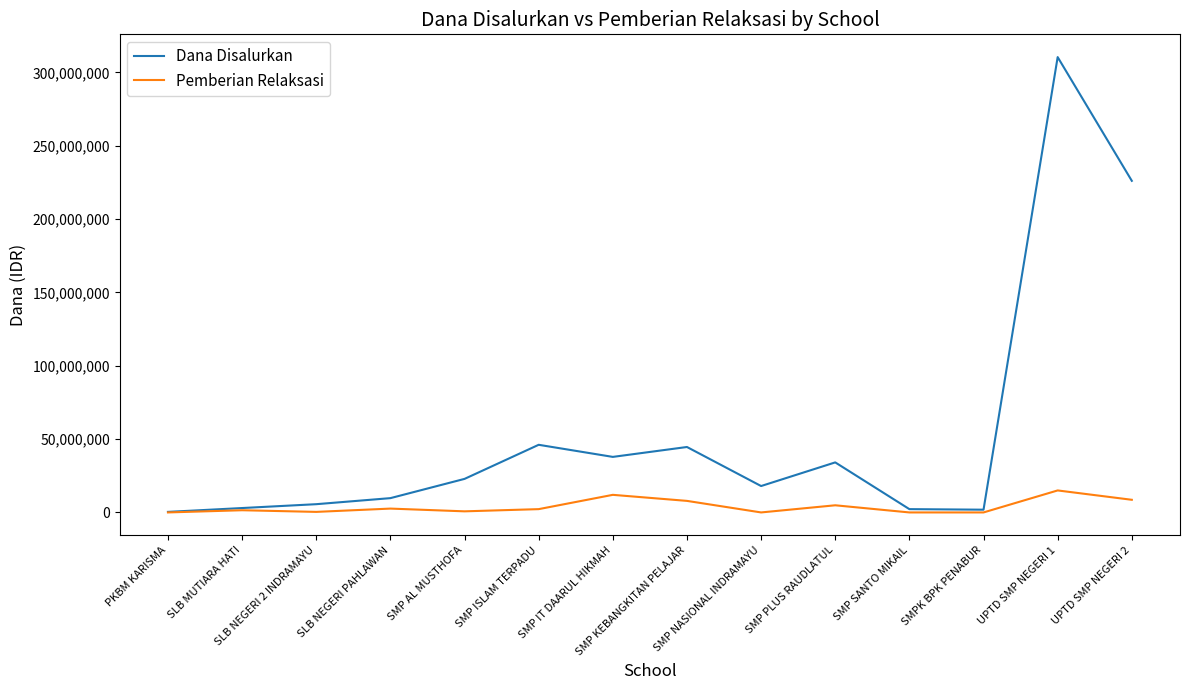

What is the average value of the Dana Disalurkan series?

54508929